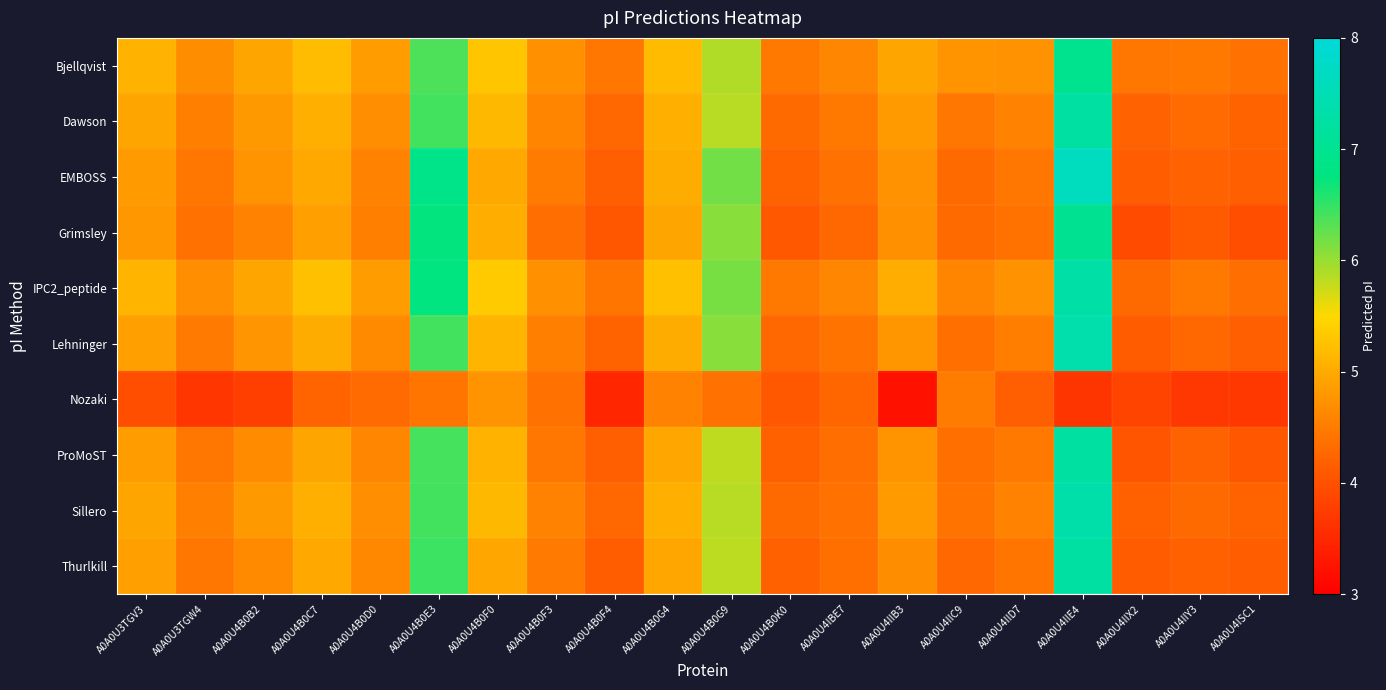

Reading left to right, what are all the values shown in this chart?

Bjellqvist: A0A0U3TGV3=5.1	A0A0U3TGW4=4.7	A0A0U4B0B2=5.0	A0A0U4B0C7=5.2	A0A0U4B0D0=4.8	A0A0U4B0E3=6.4	A0A0U4B0F0=5.3	A0A0U4B0F3=4.7	A0A0U4B0F4=4.4	A0A0U4B0G4=5.2	A0A0U4B0G9=5.9	A0A0U4B0K0=4.5	A0A0U4IBE7=4.6	A0A0U4IIB3=5.0	A0A0U4IIC9=4.7	A0A0U4IID7=4.7	A0A0U4IIE4=7.0	A0A0U4IIX2=4.4	A0A0U4IIY3=4.5	A0A0U4ISC1=4.4
Dawson: A0A0U3TGV3=4.9	A0A0U3TGW4=4.5	A0A0U4B0B2=4.8	A0A0U4B0C7=5.1	A0A0U4B0D0=4.7	A0A0U4B0E3=6.4	A0A0U4B0F0=5.2	A0A0U4B0F3=4.6	A0A0U4B0F4=4.3	A0A0U4B0G4=5.1	A0A0U4B0G9=5.8	A0A0U4B0K0=4.3	A0A0U4IBE7=4.5	A0A0U4IIB3=4.8	A0A0U4IIC9=4.4	A0A0U4IID7=4.6	A0A0U4IIE4=7.2	A0A0U4IIX2=4.2	A0A0U4IIY3=4.3	A0A0U4ISC1=4.2
EMBOSS: A0A0U3TGV3=4.8	A0A0U3TGW4=4.4	A0A0U4B0B2=4.8	A0A0U4B0C7=5.0	A0A0U4B0D0=4.6	A0A0U4B0E3=6.9	A0A0U4B0F0=5.0	A0A0U4B0F3=4.5	A0A0U4B0F4=4.2	A0A0U4B0G4=5.0	A0A0U4B0G9=6.2	A0A0U4B0K0=4.2	A0A0U4IBE7=4.4	A0A0U4IIB3=4.7	A0A0U4IIC9=4.3	A0A0U4IID7=4.4	A0A0U4IIE4=7.6	A0A0U4IIX2=4.2	A0A0U4IIY3=4.2	A0A0U4ISC1=4.2
Grimsley: A0A0U3TGV3=4.8	A0A0U3TGW4=4.4	A0A0U4B0B2=4.6	A0A0U4B0C7=4.9	A0A0U4B0D0=4.5	A0A0U4B0E3=6.7	A0A0U4B0F0=5.0	A0A0U4B0F3=4.3	A0A0U4B0F4=4.1	A0A0U4B0G4=4.9	A0A0U4B0G9=6.1	A0A0U4B0K0=4.1	A0A0U4IBE7=4.3	A0A0U4IIB3=4.7	A0A0U4IIC9=4.3	A0A0U4IID7=4.4	A0A0U4IIE4=7.0	A0A0U4IIX2=3.9	A0A0U4IIY3=4.1	A0A0U4ISC1=4.0
IPC2_peptide: A0A0U3TGV3=5.1	A0A0U3TGW4=4.7	A0A0U4B0B2=4.9	A0A0U4B0C7=5.2	A0A0U4B0D0=4.9	A0A0U4B0E3=6.8	A0A0U4B0F0=5.3	A0A0U4B0F3=4.7	A0A0U4B0F4=4.4	A0A0U4B0G4=5.2	A0A0U4B0G9=6.2	A0A0U4B0K0=4.5	A0A0U4IBE7=4.6	A0A0U4IIB3=5.0	A0A0U4IIC9=4.6	A0A0U4IID7=4.7	A0A0U4IIE4=7.3	A0A0U4IIX2=4.3	A0A0U4IIY3=4.5	A0A0U4ISC1=4.3
Lehninger: A0A0U3TGV3=4.9	A0A0U3TGW4=4.5	A0A0U4B0B2=4.8	A0A0U4B0C7=5.0	A0A0U4B0D0=4.6	A0A0U4B0E3=6.4	A0A0U4B0F0=5.1	A0A0U4B0F3=4.5	A0A0U4B0F4=4.2	A0A0U4B0G4=5.0	A0A0U4B0G9=6.1	A0A0U4B0K0=4.3	A0A0U4IBE7=4.4	A0A0U4IIB3=4.8	A0A0U4IIC9=4.4	A0A0U4IID7=4.5	A0A0U4IIE4=7.4	A0A0U4IIX2=4.1	A0A0U4IIY3=4.3	A0A0U4ISC1=4.2
Nozaki: A0A0U3TGV3=4.0	A0A0U3TGW4=3.7	A0A0U4B0B2=3.8	A0A0U4B0C7=4.2	A0A0U4B0D0=4.3	A0A0U4B0E3=4.4	A0A0U4B0F0=4.7	A0A0U4B0F3=4.4	A0A0U4B0F4=3.5	A0A0U4B0G4=4.6	A0A0U4B0G9=4.4	A0A0U4B0K0=4.1	A0A0U4IBE7=4.3	A0A0U4IIB3=3.2	A0A0U4IIC9=4.5	A0A0U4IID7=4.2	A0A0U4IIE4=3.7	A0A0U4IIX2=3.8	A0A0U4IIY3=3.7	A0A0U4ISC1=3.7
ProMoST: A0A0U3TGV3=4.9	A0A0U3TGW4=4.4	A0A0U4B0B2=4.7	A0A0U4B0C7=5.0	A0A0U4B0D0=4.6	A0A0U4B0E3=6.4	A0A0U4B0F0=5.1	A0A0U4B0F3=4.4	A0A0U4B0F4=4.2	A0A0U4B0G4=5.0	A0A0U4B0G9=5.8	A0A0U4B0K0=4.2	A0A0U4IBE7=4.3	A0A0U4IIB3=4.7	A0A0U4IIC9=4.4	A0A0U4IID7=4.5	A0A0U4IIE4=7.2	A0A0U4IIX2=4.0	A0A0U4IIY3=4.2	A0A0U4ISC1=4.1
Sillero: A0A0U3TGV3=4.9	A0A0U3TGW4=4.5	A0A0U4B0B2=4.8	A0A0U4B0C7=5.1	A0A0U4B0D0=4.7	A0A0U4B0E3=6.4	A0A0U4B0F0=5.2	A0A0U4B0F3=4.6	A0A0U4B0F4=4.3	A0A0U4B0G4=5.1	A0A0U4B0G9=5.8	A0A0U4B0K0=4.3	A0A0U4IBE7=4.4	A0A0U4IIB3=4.8	A0A0U4IIC9=4.4	A0A0U4IID7=4.6	A0A0U4IIE4=7.4	A0A0U4IIX2=4.2	A0A0U4IIY3=4.3	A0A0U4ISC1=4.2
Thurlkill: A0A0U3TGV3=4.9	A0A0U3TGW4=4.4	A0A0U4B0B2=4.6	A0A0U4B0C7=5.0	A0A0U4B0D0=4.6	A0A0U4B0E3=6.5	A0A0U4B0F0=5.0	A0A0U4B0F3=4.5	A0A0U4B0F4=4.2	A0A0U4B0G4=5.0	A0A0U4B0G9=5.8	A0A0U4B0K0=4.2	A0A0U4IBE7=4.4	A0A0U4IIB3=4.7	A0A0U4IIC9=4.3	A0A0U4IID7=4.4	A0A0U4IIE4=7.2	A0A0U4IIX2=4.1	A0A0U4IIY3=4.2	A0A0U4ISC1=4.2